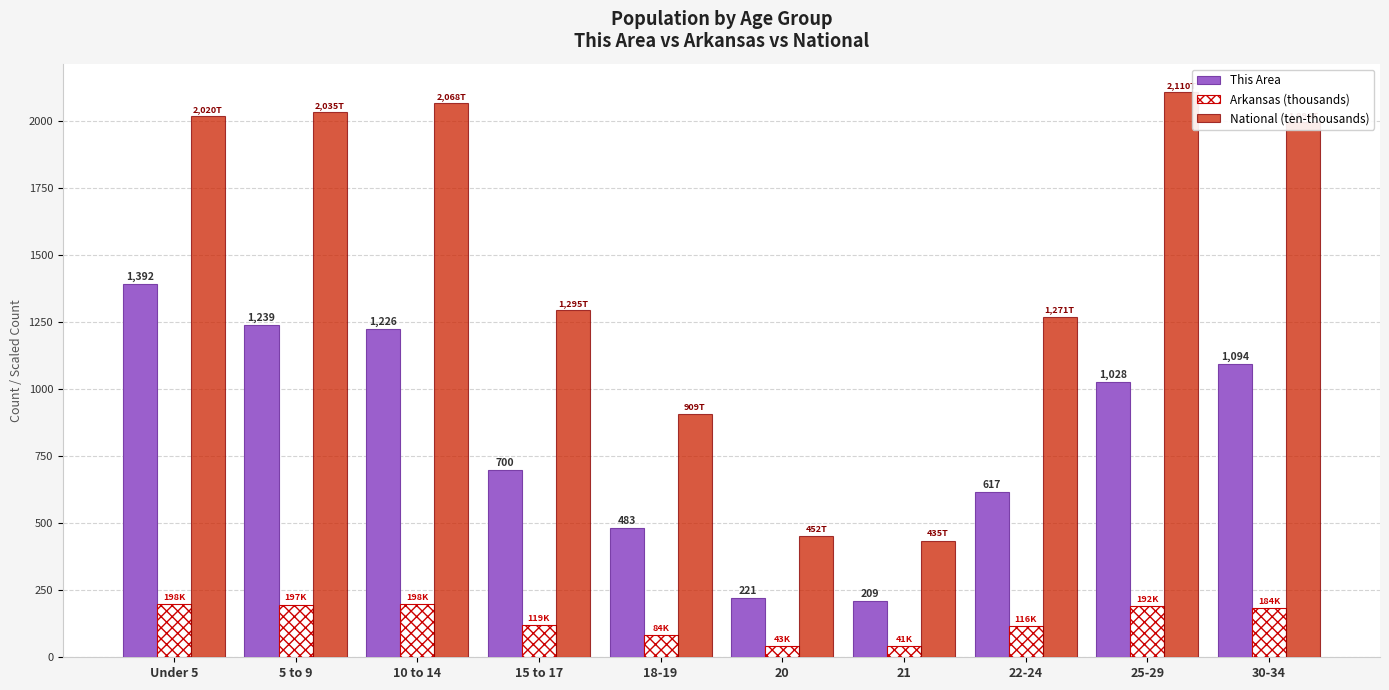

Which series has the widest spread of values?

National (ten-thousands)